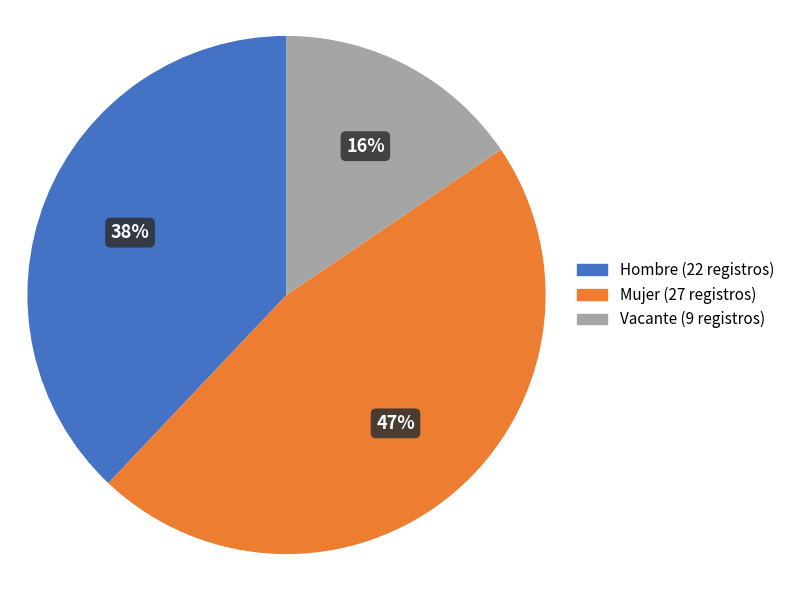

Which slice is the smallest?

Vacante